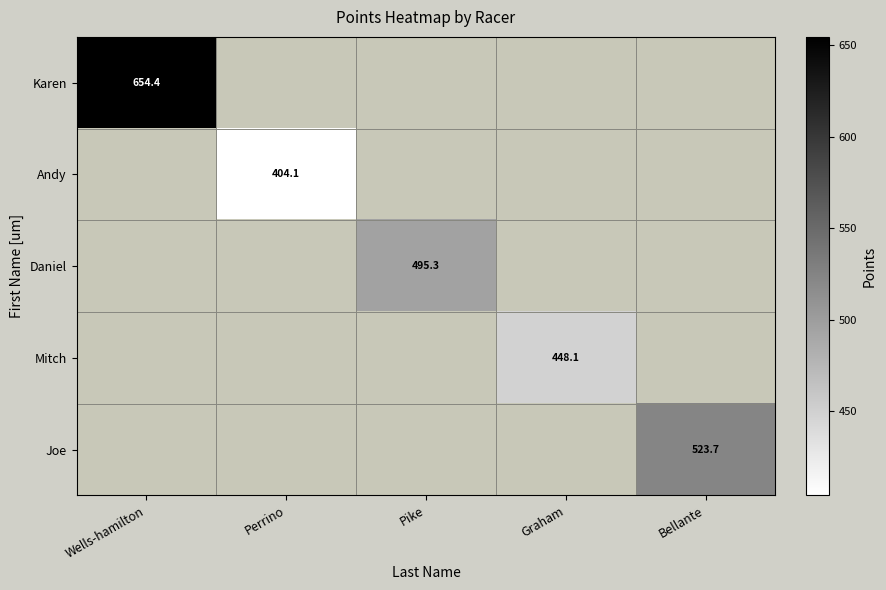

Count the number of data series in this chart.

5